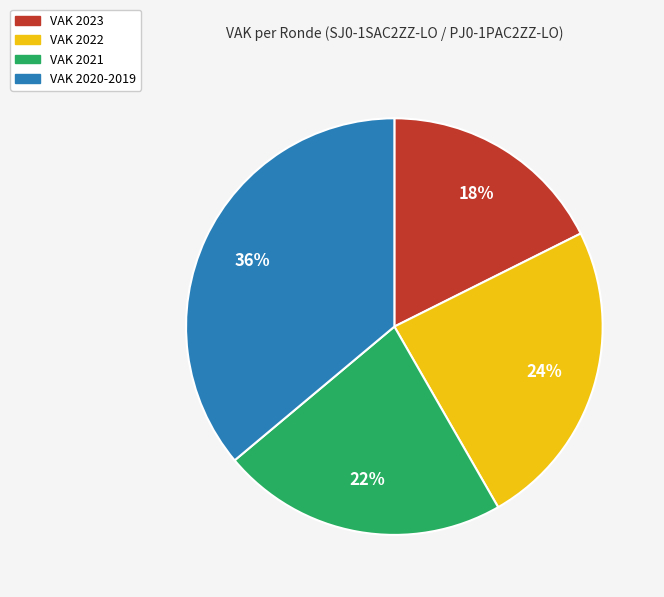

Is there any slice that represents more than half of the pie?

No